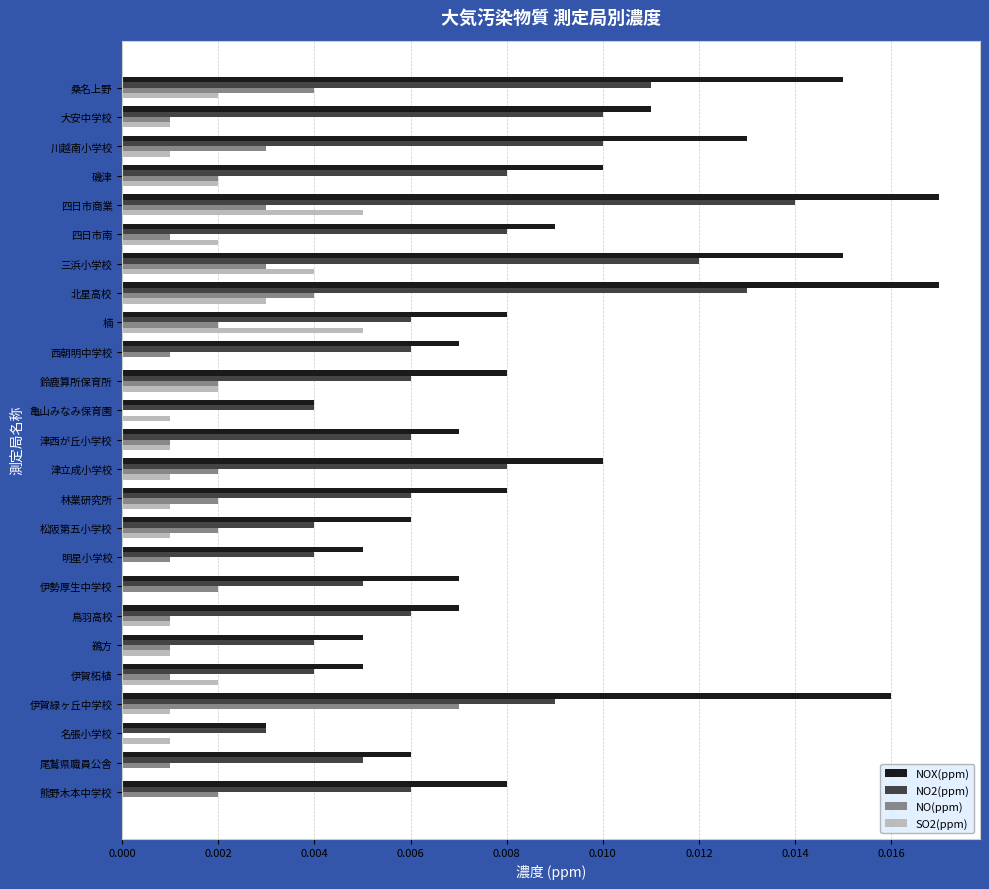

Which series has the largest total across all categories?

NOX(ppm)